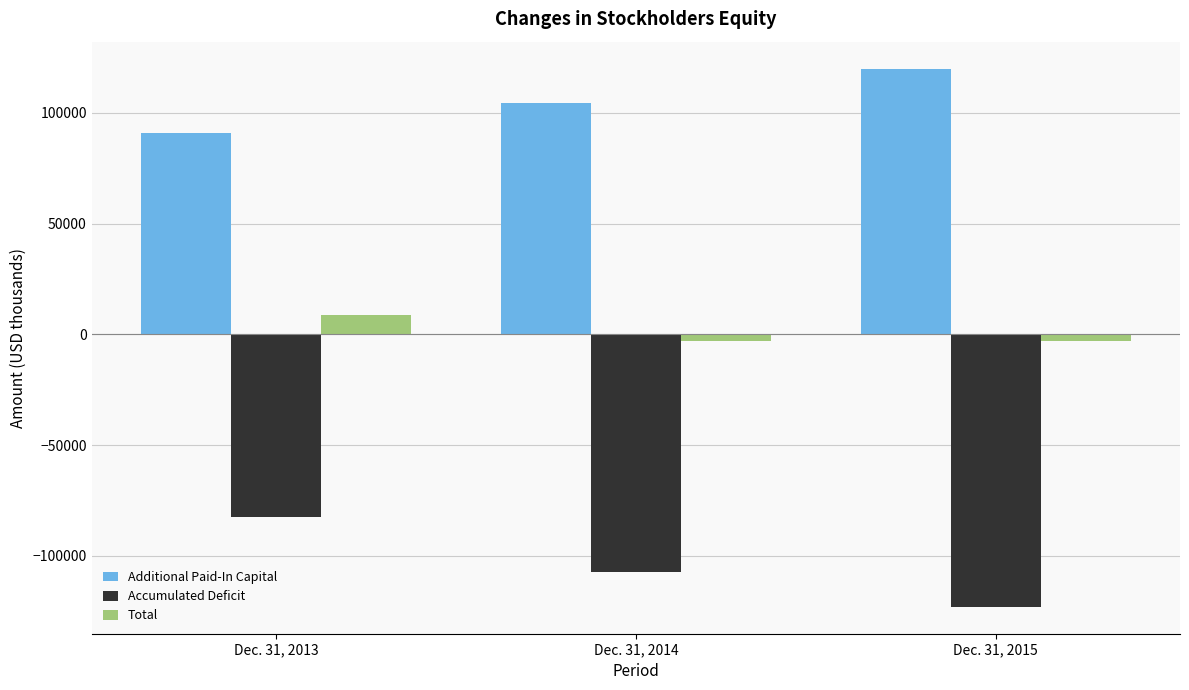

The value of Accumulated Deficit at Dec. 31, 2014 is -164580. True or false?

False